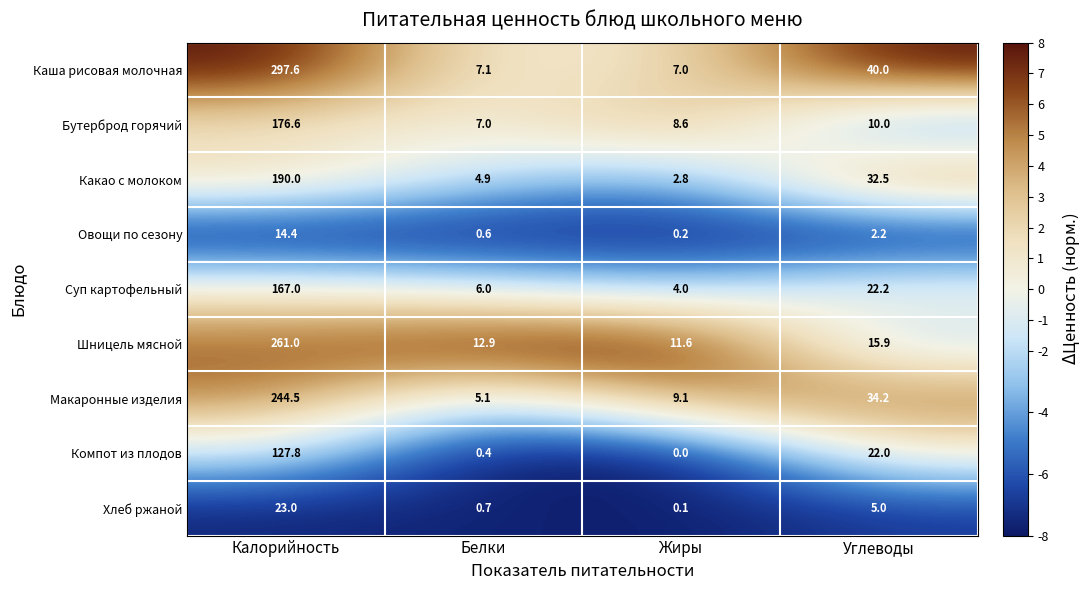

Is it true that Шницель мясной equals 12.9 at Белки?

True